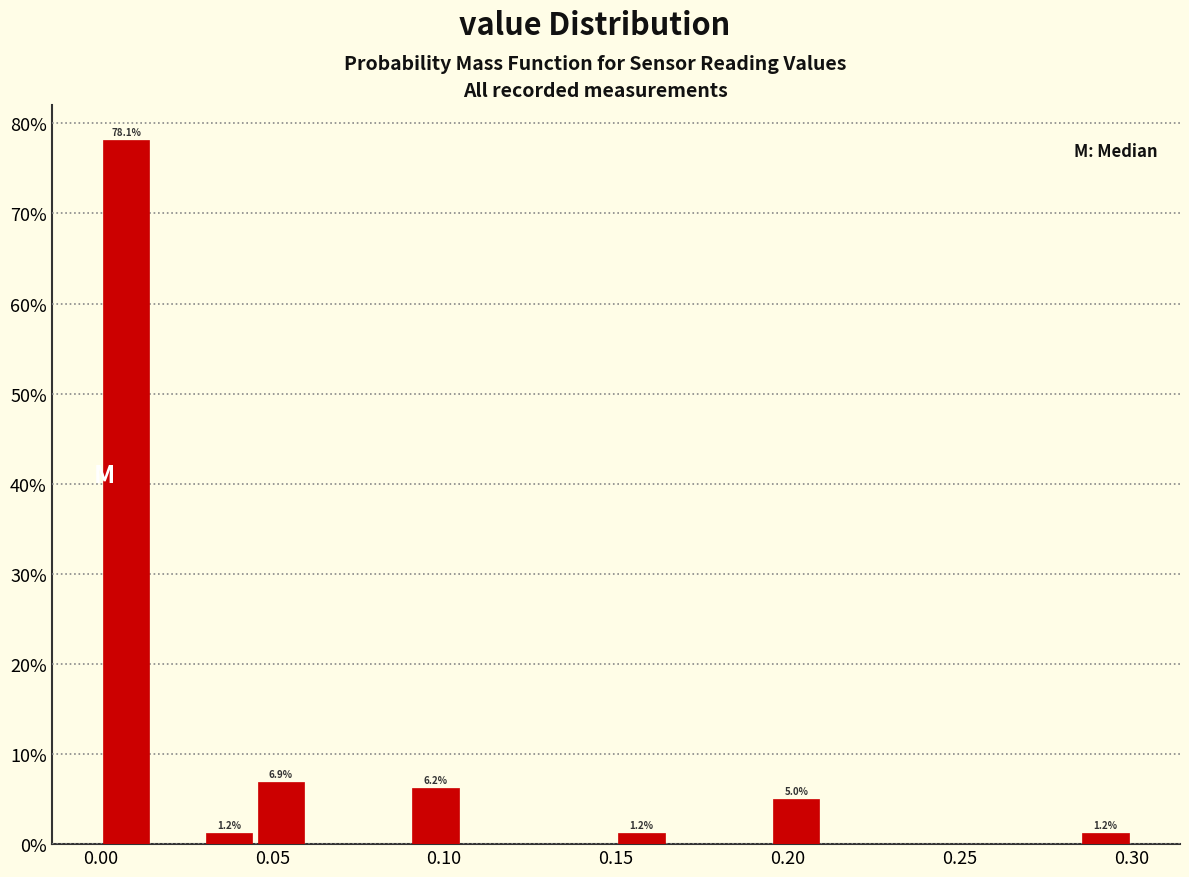

Read against the x-axis, roughly where is the centre of the tallest bar?

0.010